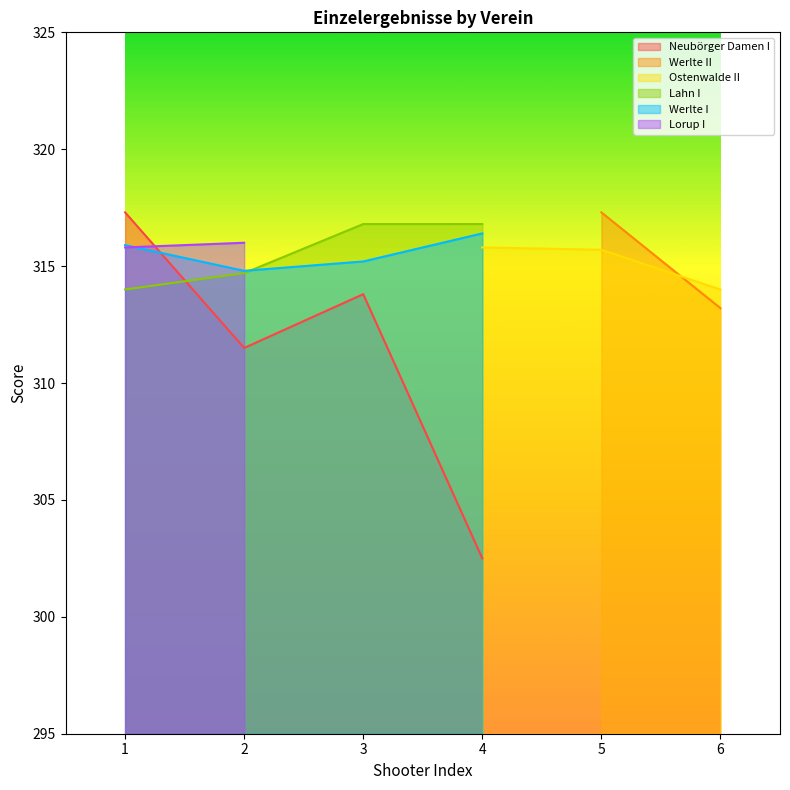

The value of Lorup I at 2 is 316.0. True or false?

True